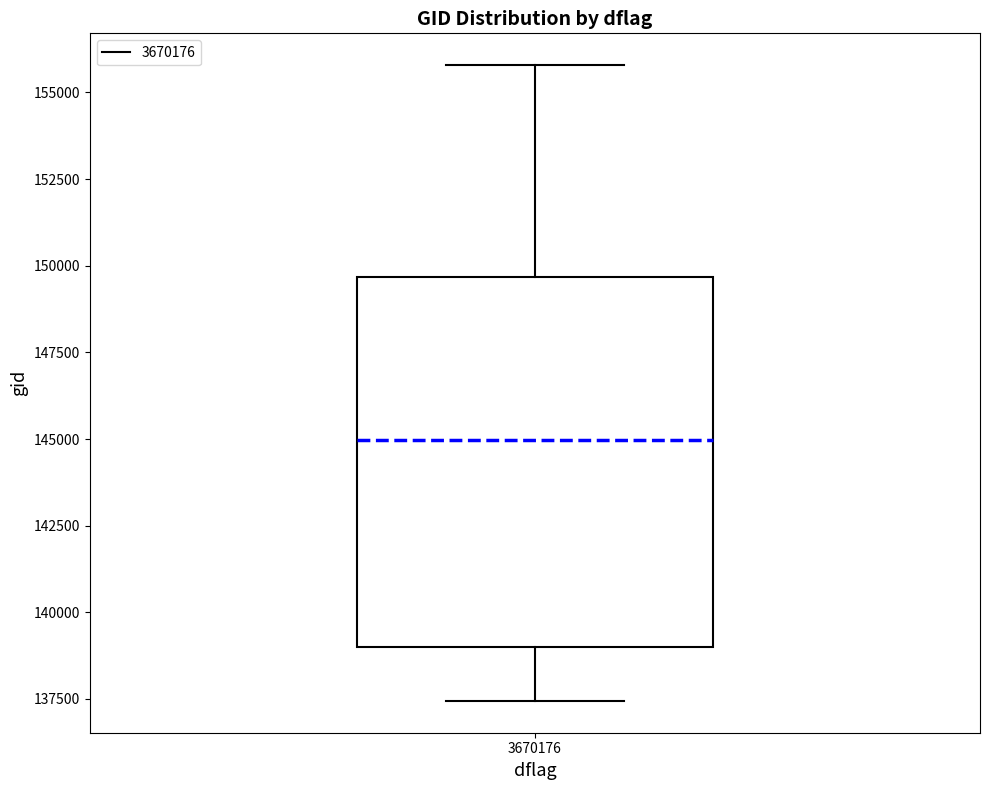

Transcribe this box plot: give where the median line is, the range the box spans, and where the two whiskers end, as read against the y-axis. The values are not printed on the chart, so give them approximately, as read against the axis.

median 145000, box 139000 to 149500, whiskers 137500 to 156000